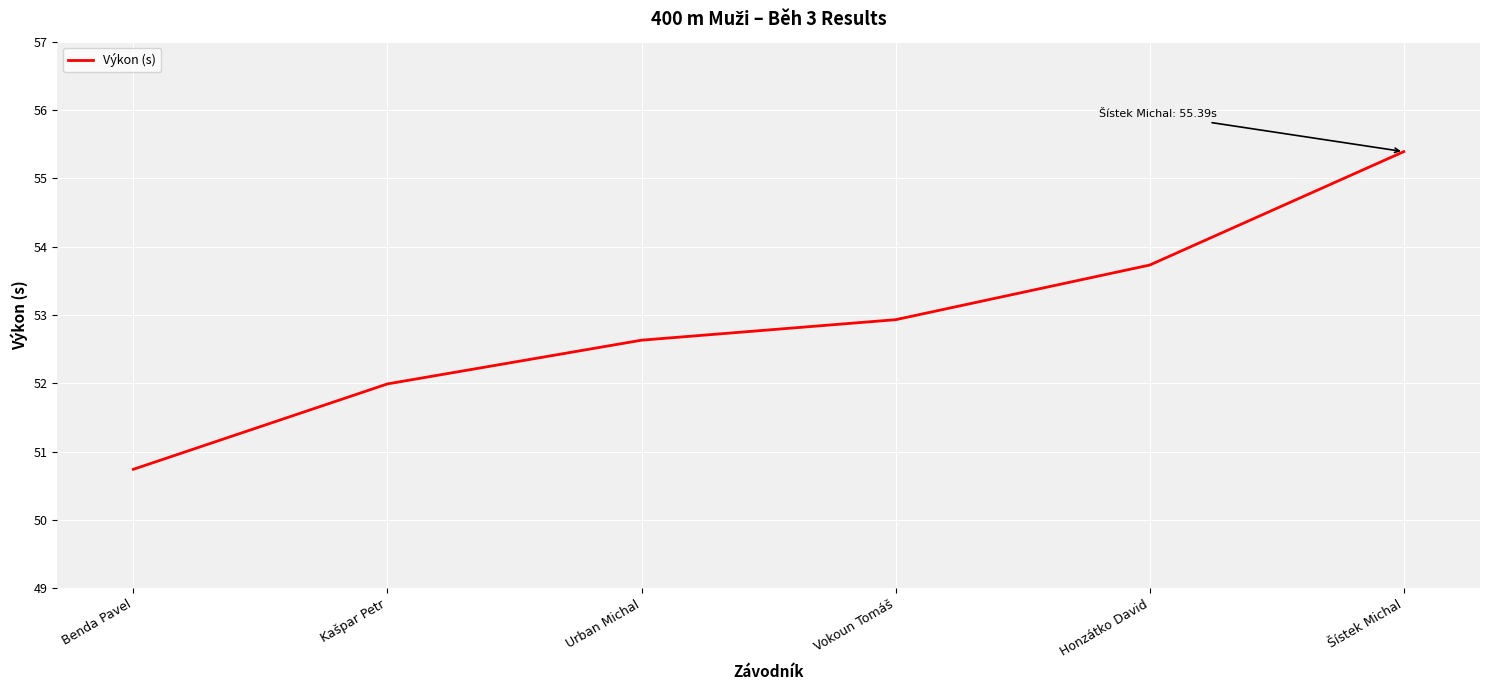

What is the minimum value shown in the chart?

50.7